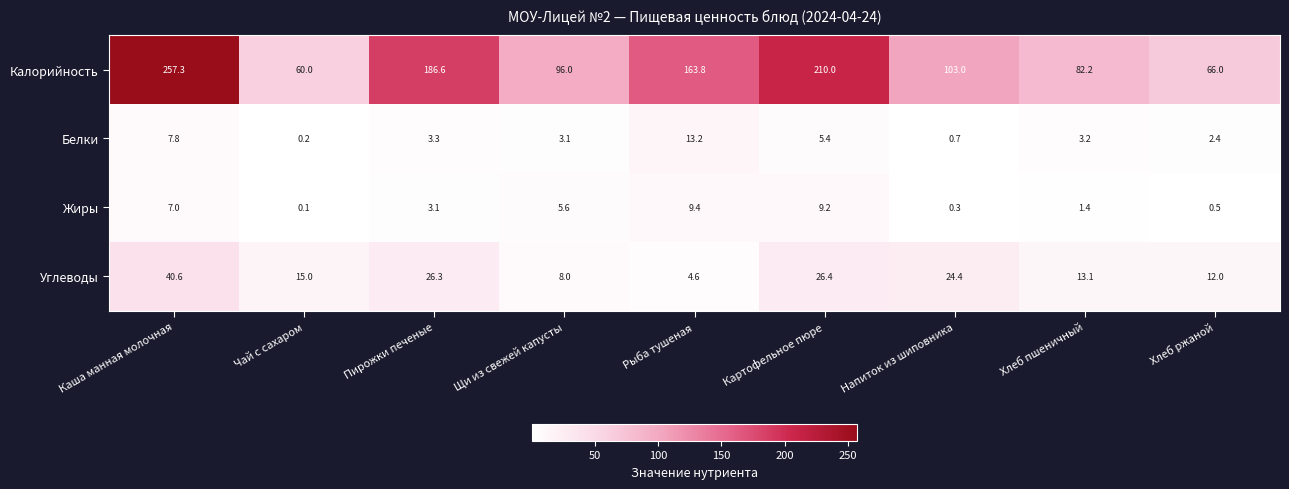

How many categories are shown in the chart?

9